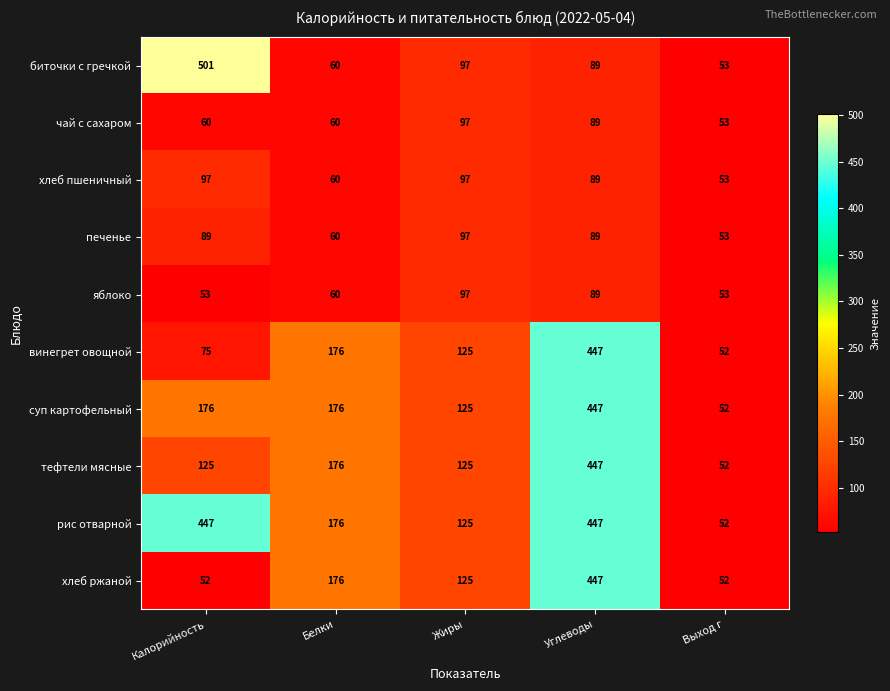

What is the difference between the maximum and minimum values in the винегрет овощной series?

395